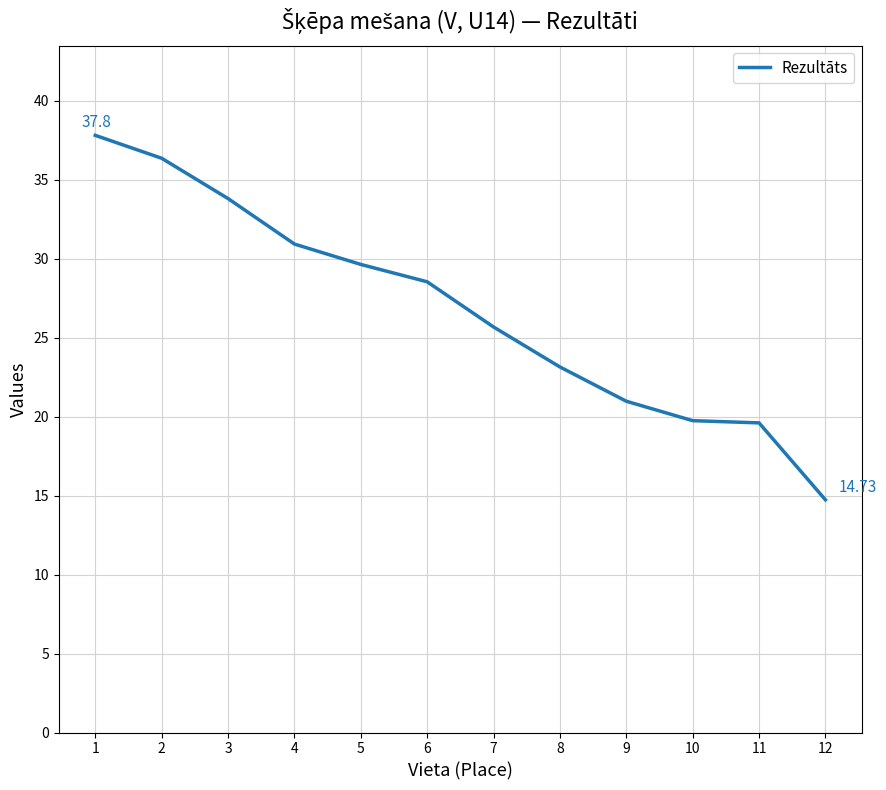

Count the number of data series in this chart.

1